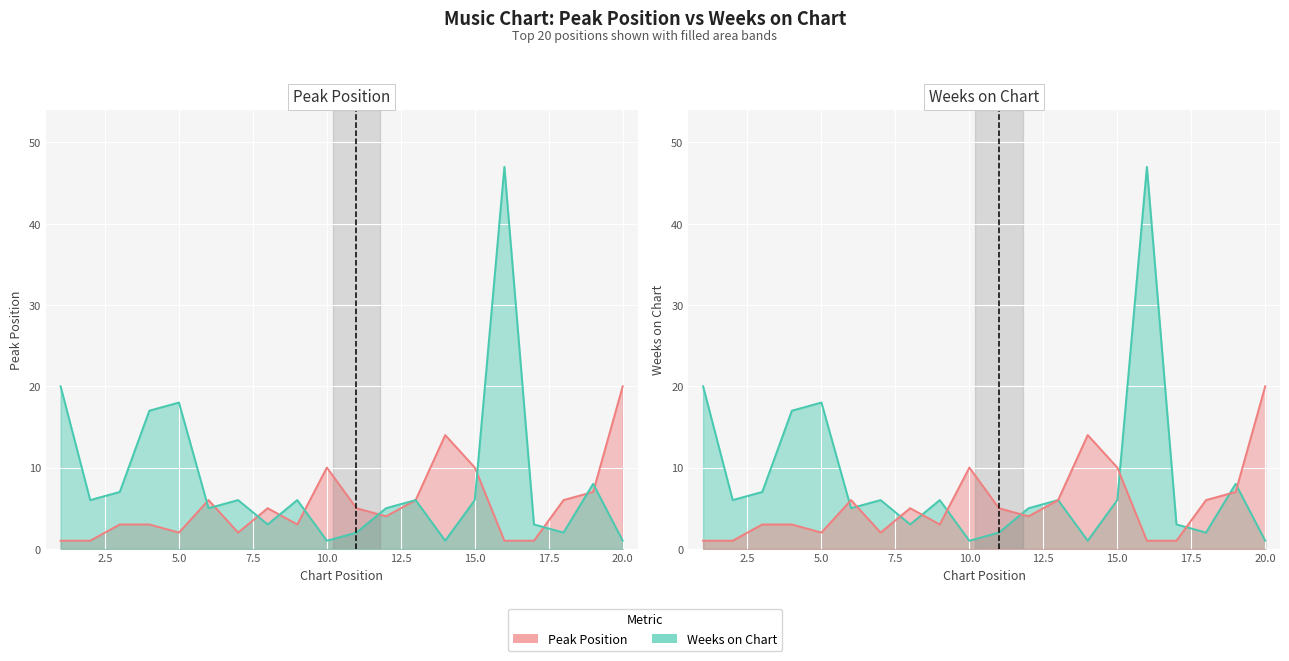

At which label does Weeks on Chart reach its minimum?

10